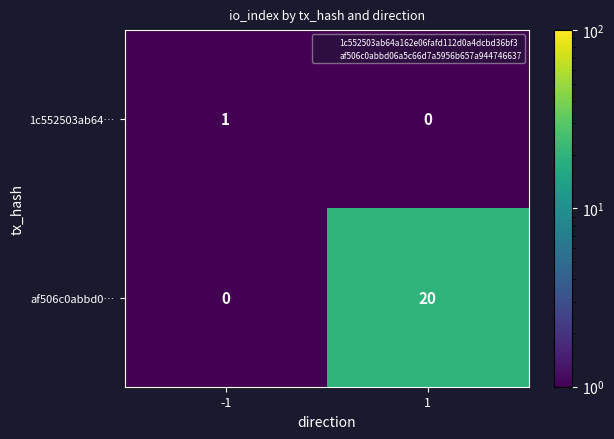

Which series has the largest range (max minus min)?

af506c0abbd0…